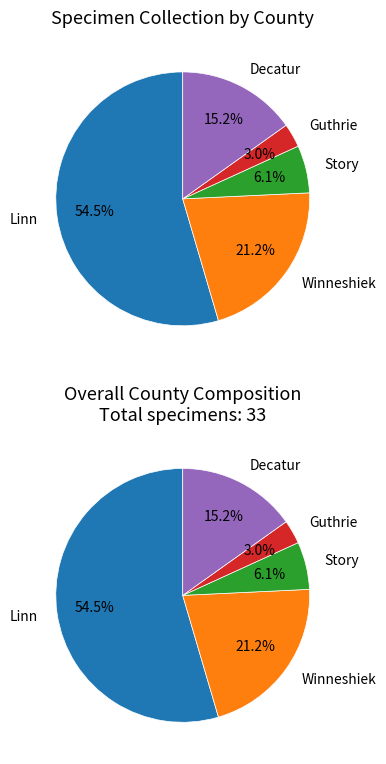

Is there a majority slice in this chart?

Yes